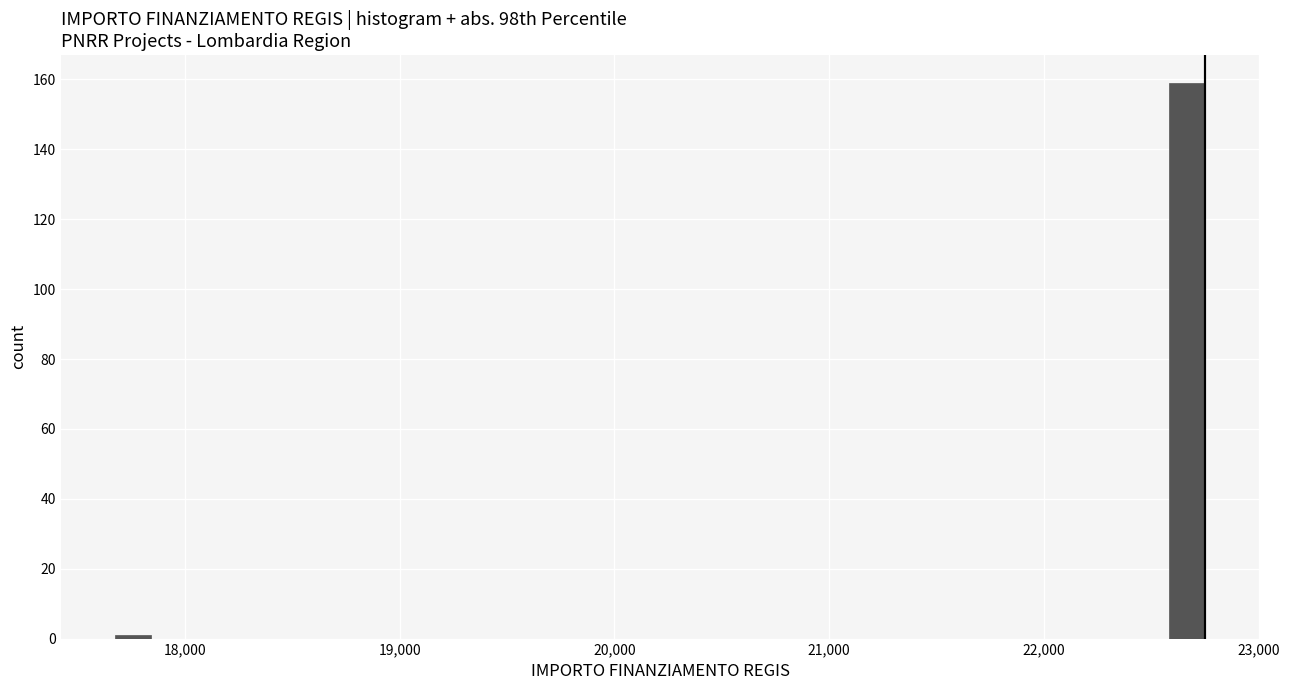

Read against the x-axis, roughly where is the centre of the tallest bar?

22700